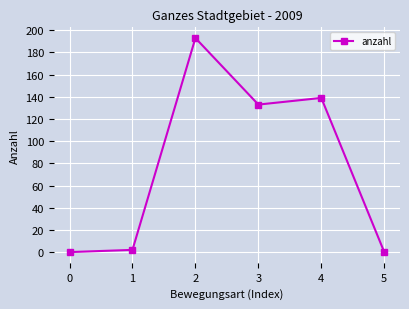

What is the average value?

78